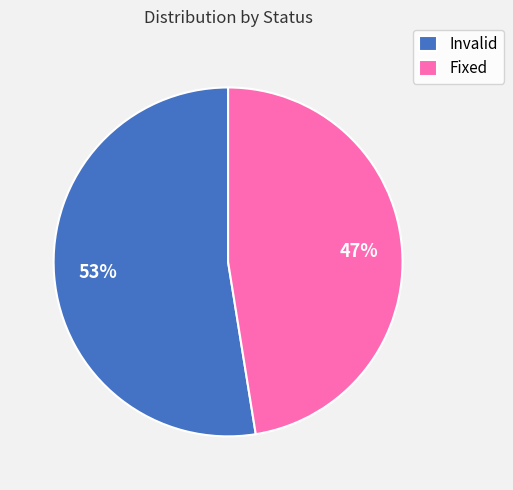

Do Invalid and Fixed together represent more than half of the pie?

Yes